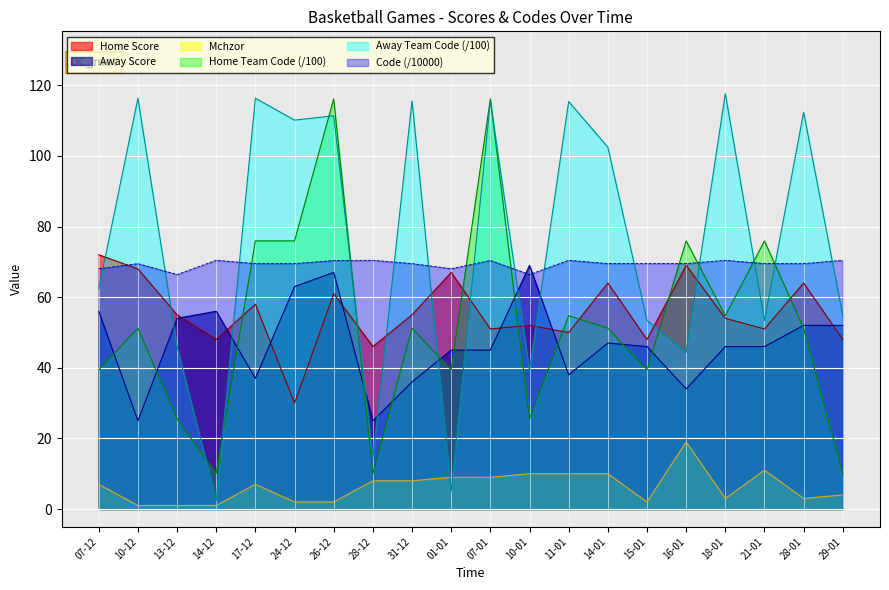

Does the chart display data point markers on the line(s)?

No